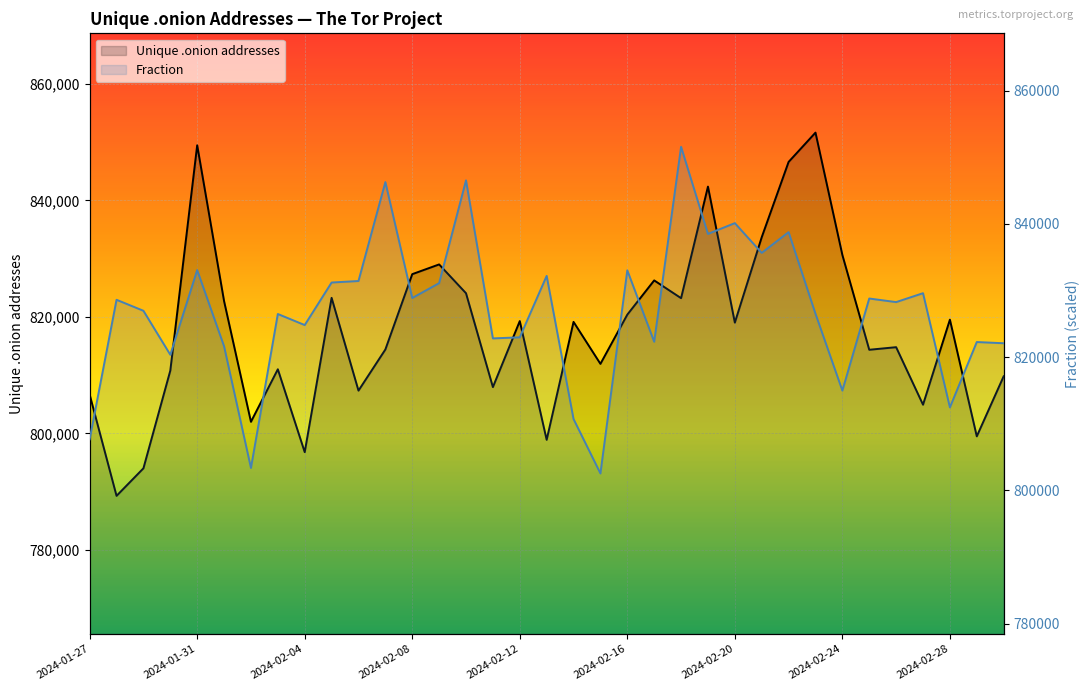

At 2024-01-27, list the series in order from largest to smallest.

Fraction, Unique .onion addresses